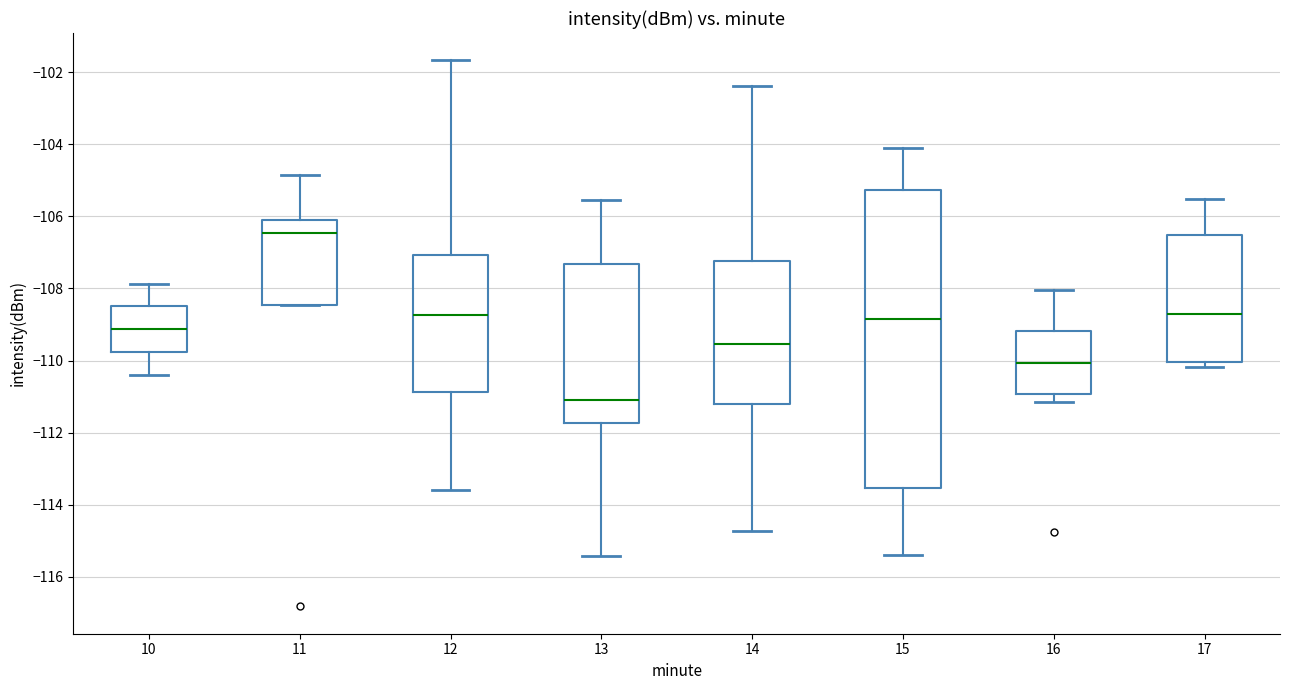

Where does the upper whisker of the box at x = 14 end on the y-axis? The values are not printed on the chart, so give them approximately, as read against the axis.

-102.4